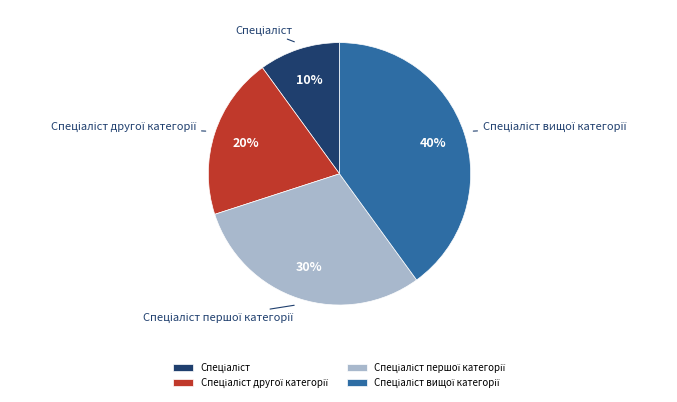

How many slices are in this pie chart?

4